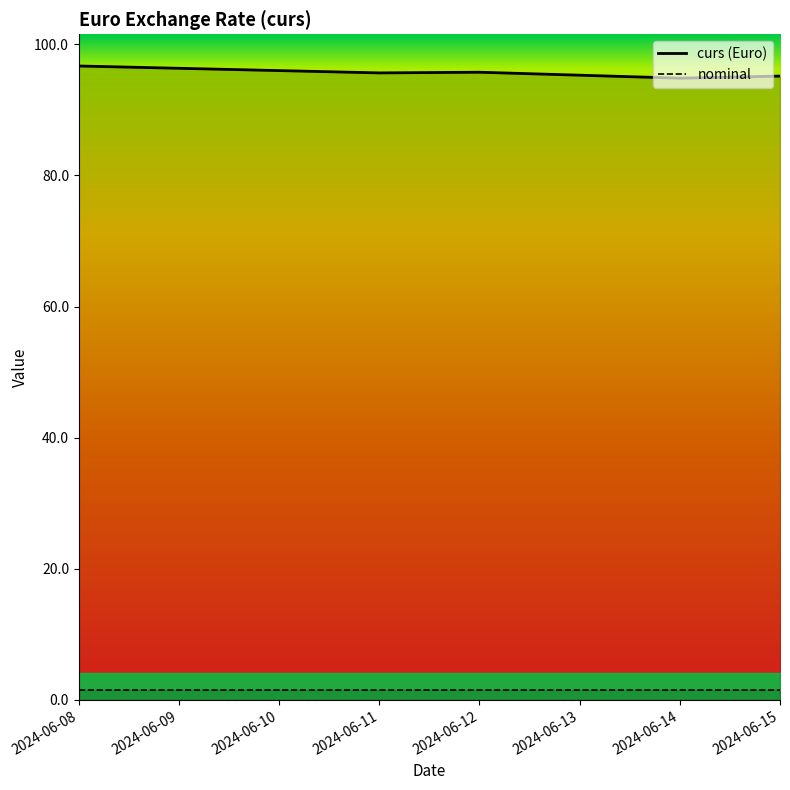

What is the sum of the curs (Euro) values at 2024-06-11 and 2024-06-12?

191.4